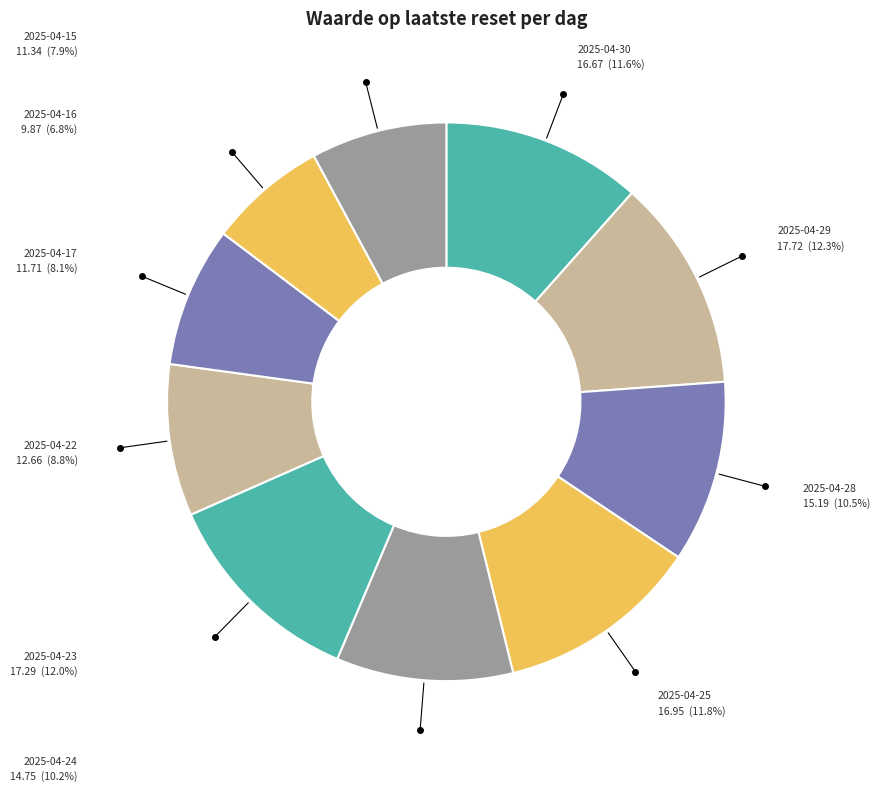

Does 2025-04-30 represent more than half of the total?

No